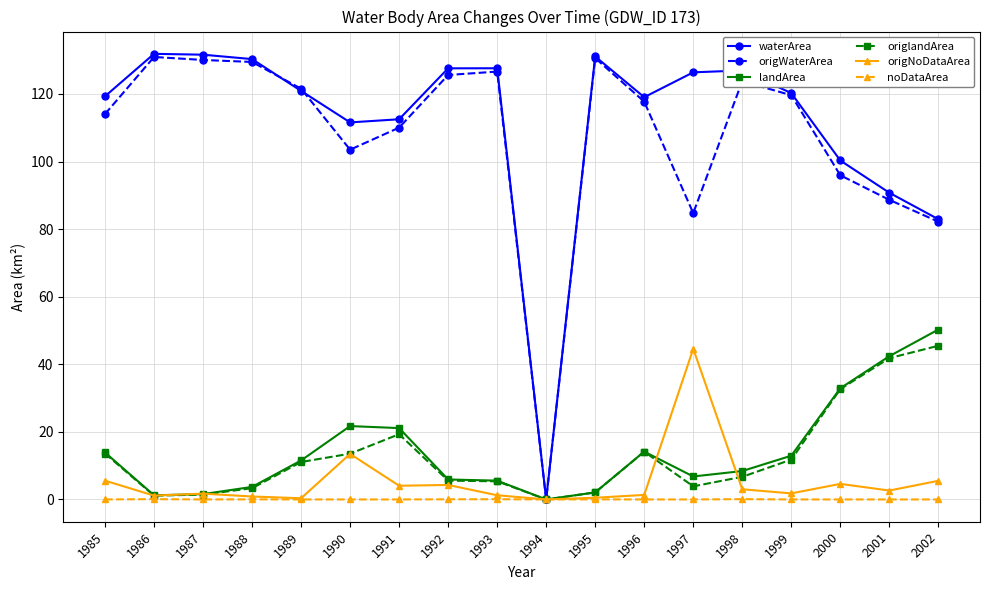

Where is landArea nearest to the value 25?

1990